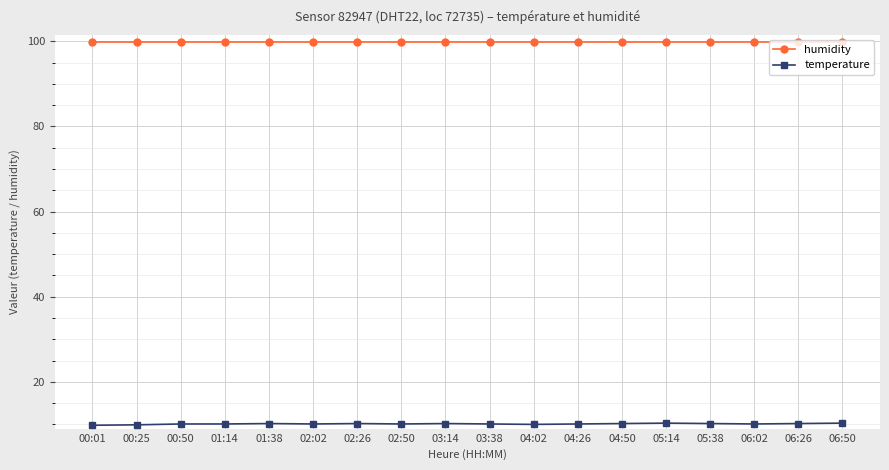

What is the total value across all series at 00:01?

109.7